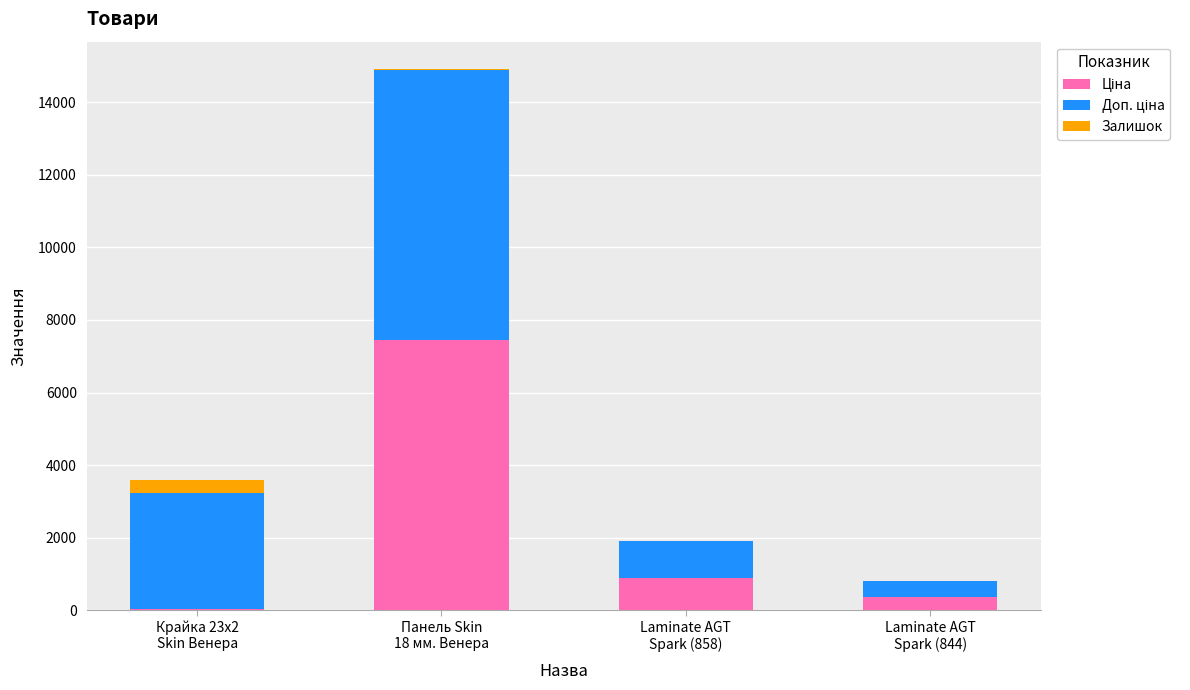

Does the chart contain stacked bars?

Yes